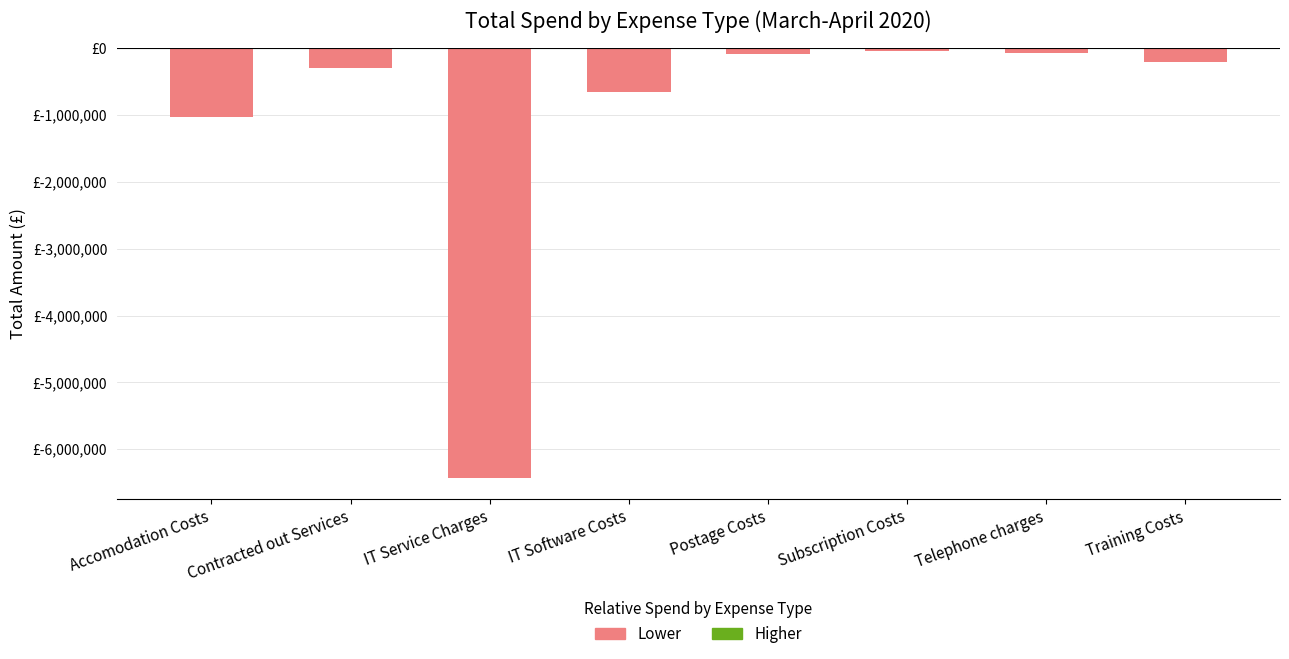

Rank the categories by value from highest to lowest.

Subscription Costs, Telephone charges, Postage Costs, Training Costs, Contracted out Services, IT Software Costs, Accomodation Costs, IT Service Charges